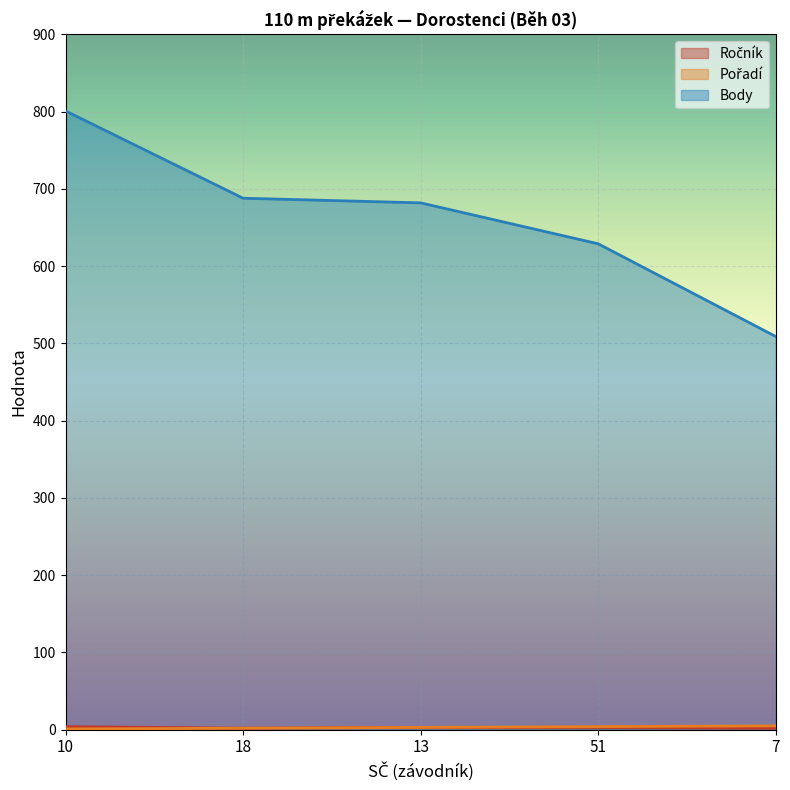

True or false: Ročník and Pořadí intersect in this chart.

False